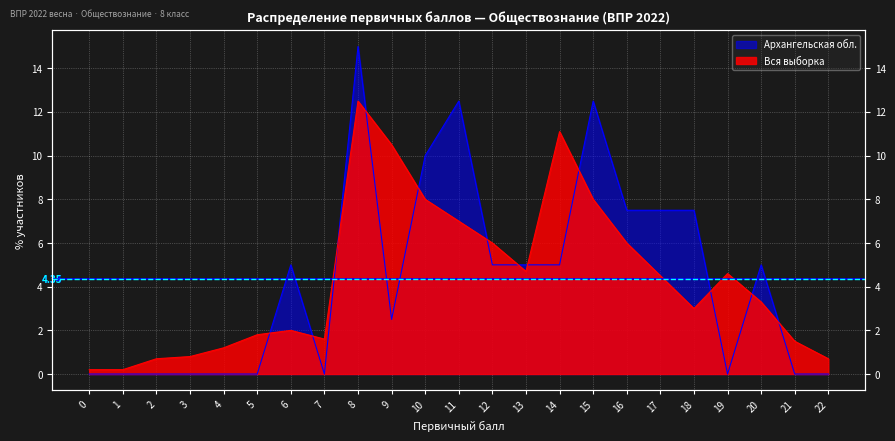

In Вся выборка, how many points are higher than both neighbors (excluding endpoints)?

4